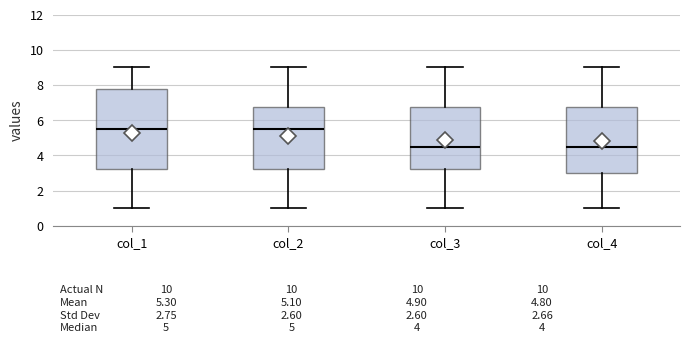

Comparing the boxes themselves (not the whiskers), which one is the tallest?

col_1